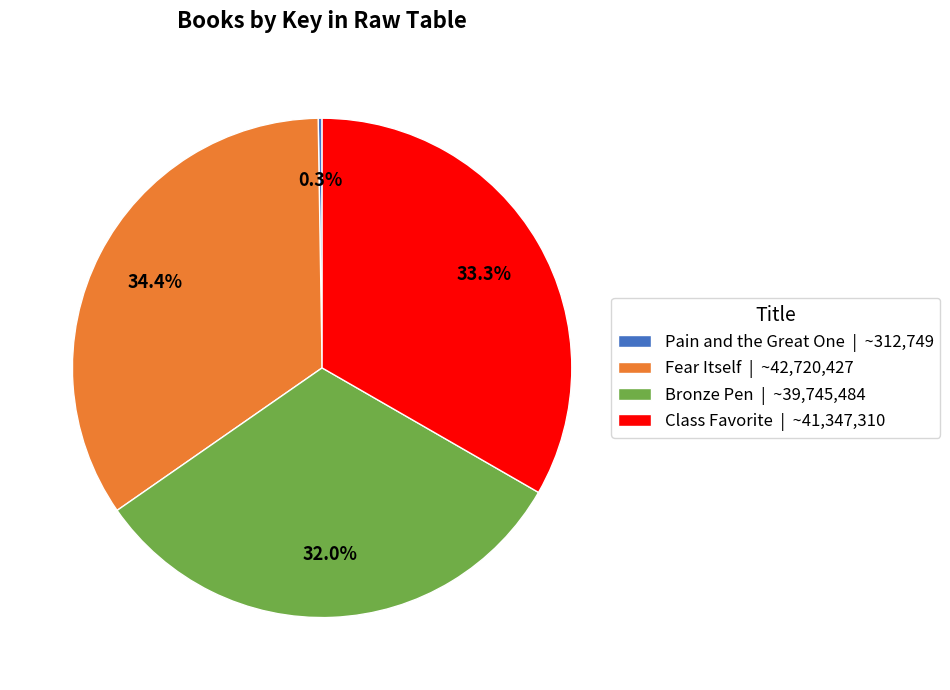

What percentage is NOT represented by Fear Itself | ~42,720,427?

65.6%